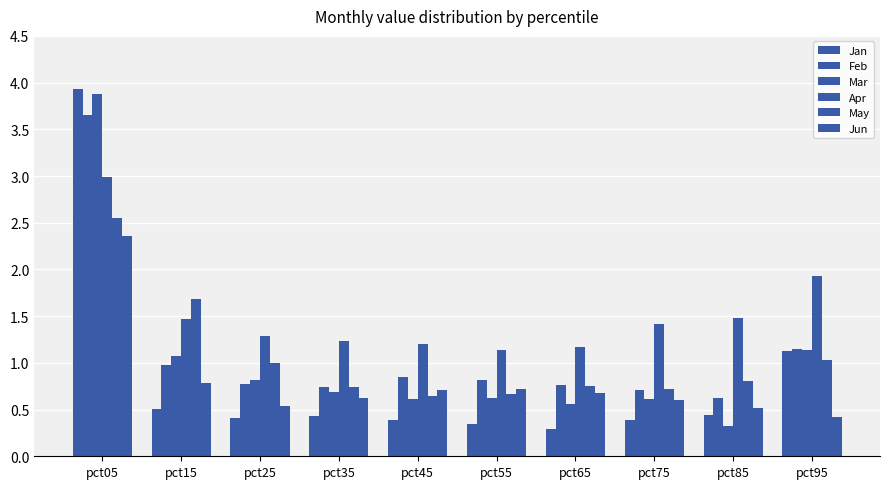

Are the bars horizontal?

No